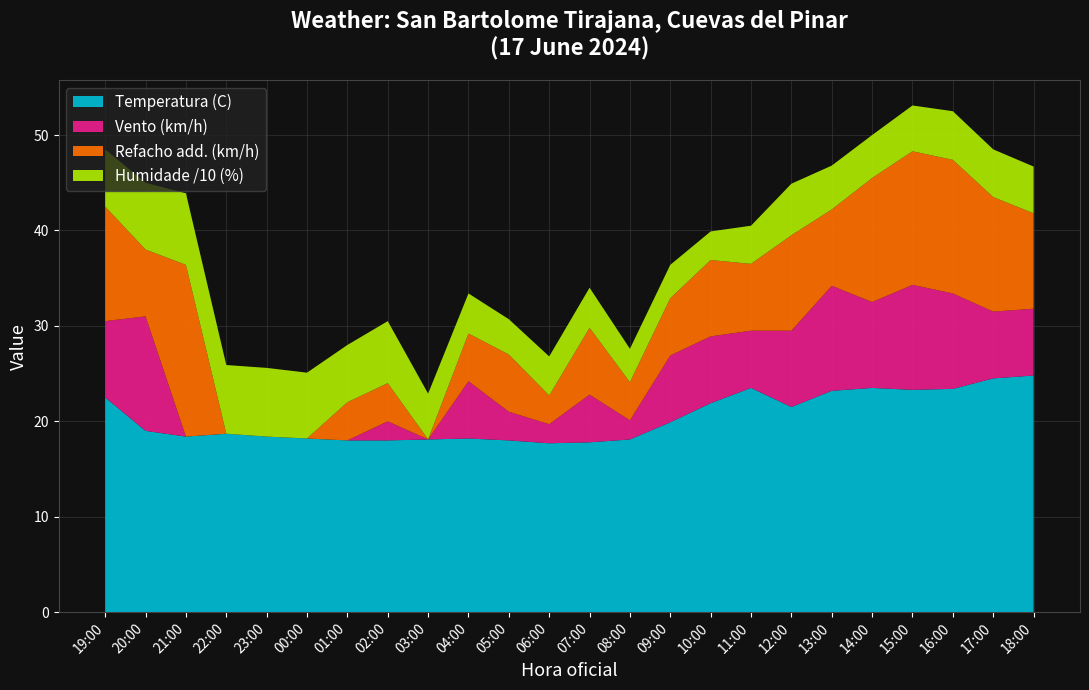

True or false: Temperatura (C) has a value of 27.3 at 07:00.

False